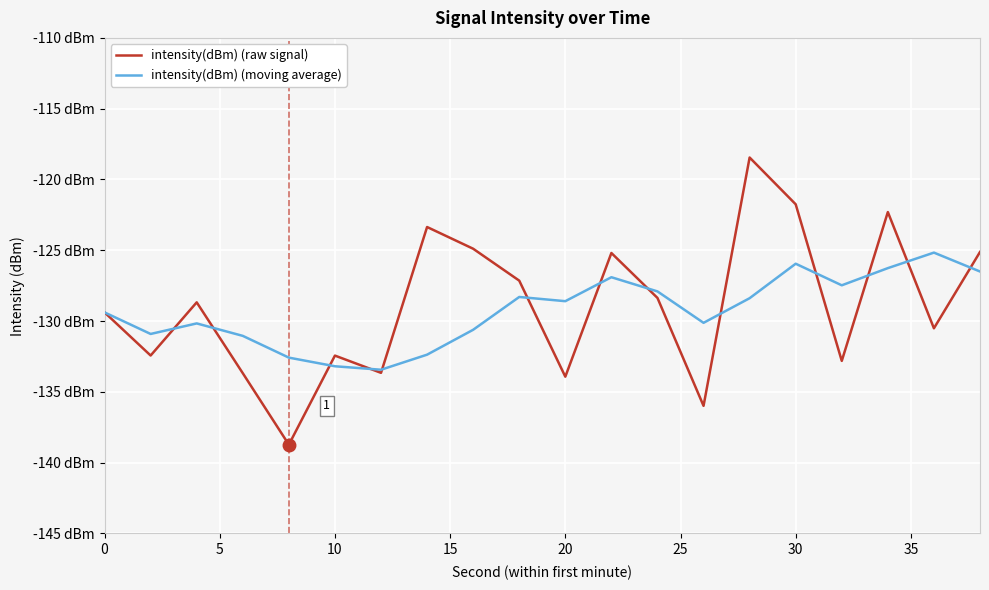

What is the difference between the maximum and minimum values in the intensity(dBm) (moving average) series?

8.3